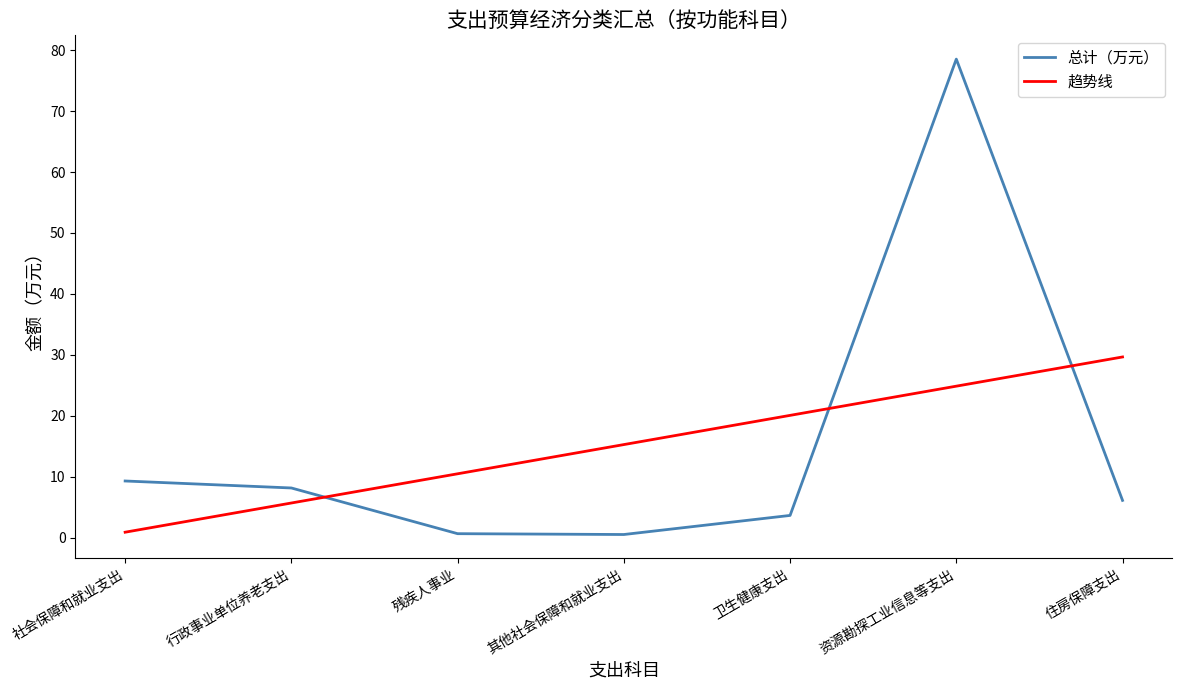

At which category is the sum across all series the highest?

资源勘探工业信息等支出